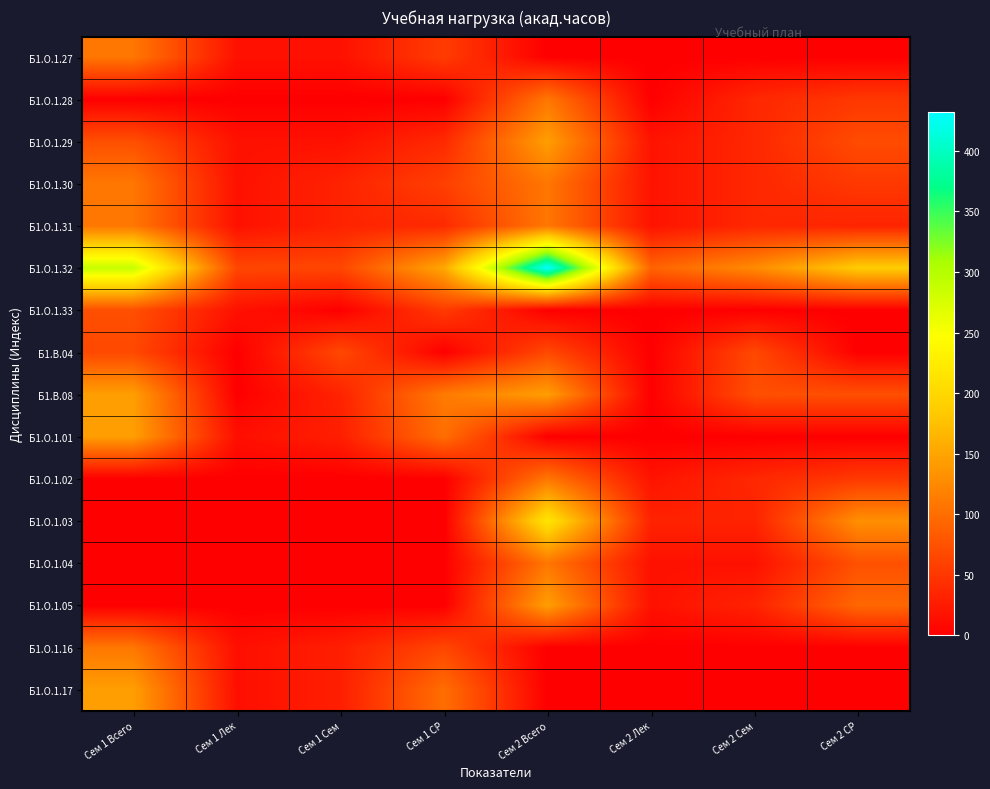

Reading left to right, what are all the values shown in this chart?

Б1.О.1.27: Сем 1 Всего=108.0	Сем 1 Лек=16.0	Сем 1 Сем=16.0	Сем 1 СР=54.8	Сем 2 Всего=0.0	Сем 2 Лек=0.0	Сем 2 Сем=0.0	Сем 2 СР=0.0
Б1.О.1.28: Сем 1 Всего=0.0	Сем 1 Лек=0.0	Сем 1 Сем=0.0	Сем 1 СР=0.0	Сем 2 Всего=108.0	Сем 2 Лек=0.0	Сем 2 Сем=36.0	Сем 2 СР=50.8
Б1.О.1.29: Сем 1 Всего=72.0	Сем 1 Лек=16.0	Сем 1 Сем=16.0	Сем 1 СР=38.0	Сем 2 Всего=144.0	Сем 2 Лек=18.0	Сем 2 Сем=36.0	Сем 2 СР=68.8
Б1.О.1.30: Сем 1 Всего=108.0	Сем 1 Лек=16.0	Сем 1 Сем=32.0	Сем 1 СР=58.0	Сем 2 Всего=108.0	Сем 2 Лек=18.0	Сем 2 Сем=36.0	Сем 2 СР=52.0
Б1.О.1.31: Сем 1 Всего=108.0	Сем 1 Лек=16.0	Сем 1 Сем=32.0	Сем 1 СР=38.8	Сем 2 Всего=108.0	Сем 2 Лек=18.0	Сем 2 Сем=36.0	Сем 2 СР=32.8
Б1.О.1.32: Сем 1 Всего=288.0	Сем 1 Лек=64.0	Сем 1 Сем=64.0	Сем 1 СР=152.0	Сем 2 Всего=432.0	Сем 2 Лек=90.0	Сем 2 Сем=126.0	Сем 2 СР=186.8
Б1.О.1.33: Сем 1 Всего=72.0	Сем 1 Лек=16.0	Сем 1 Сем=0.0	Сем 1 СР=54.0	Сем 2 Всего=0.0	Сем 2 Лек=0.0	Сем 2 Сем=0.0	Сем 2 СР=0.0
Б1.В.04: Сем 1 Всего=66.0	Сем 1 Лек=0.0	Сем 1 Сем=66.0	Сем 1 СР=0.0	Сем 2 Всего=66.0	Сем 2 Лек=0.0	Сем 2 Сем=66.0	Сем 2 СР=0.0
Б1.В.08: Сем 1 Всего=144.0	Сем 1 Лек=0.0	Сем 1 Сем=32.0	Сем 1 СР=112.0	Сем 2 Всего=144.0	Сем 2 Лек=0.0	Сем 2 Сем=72.0	Сем 2 СР=72.0
Б1.О.1.01: Сем 1 Всего=144.0	Сем 1 Лек=14.0	Сем 1 Сем=28.0	Сем 1 СР=100.0	Сем 2 Всего=0.0	Сем 2 Лек=0.0	Сем 2 Сем=0.0	Сем 2 СР=0.0
Б1.О.1.02: Сем 1 Всего=0.0	Сем 1 Лек=0.0	Сем 1 Сем=0.0	Сем 1 СР=0.0	Сем 2 Всего=108.0	Сем 2 Лек=18.0	Сем 2 Сем=36.0	Сем 2 СР=52.0
Б1.О.1.03: Сем 1 Всего=0.0	Сем 1 Лек=0.0	Сем 1 Сем=0.0	Сем 1 СР=0.0	Сем 2 Всего=216.0	Сем 2 Лек=32.0	Сем 2 Сем=32.0	Сем 2 СР=130.8
Б1.О.1.04: Сем 1 Всего=0.0	Сем 1 Лек=0.0	Сем 1 Сем=0.0	Сем 1 СР=0.0	Сем 2 Всего=108.0	Сем 2 Лек=16.0	Сем 2 Сем=16.0	Сем 2 СР=74.0
Б1.О.1.05: Сем 1 Всего=0.0	Сем 1 Лек=0.0	Сем 1 Сем=0.0	Сем 1 СР=0.0	Сем 2 Всего=144.0	Сем 2 Лек=16.0	Сем 2 Сем=32.0	Сем 2 СР=94.0
Б1.О.1.16: Сем 1 Всего=108.0	Сем 1 Лек=14.0	Сем 1 Сем=28.0	Сем 1 СР=64.0	Сем 2 Всего=0.0	Сем 2 Лек=0.0	Сем 2 Сем=0.0	Сем 2 СР=0.0
Б1.О.1.17: Сем 1 Всего=144.0	Сем 1 Лек=14.0	Сем 1 Сем=28.0	Сем 1 СР=100.0	Сем 2 Всего=0.0	Сем 2 Лек=0.0	Сем 2 Сем=0.0	Сем 2 СР=0.0